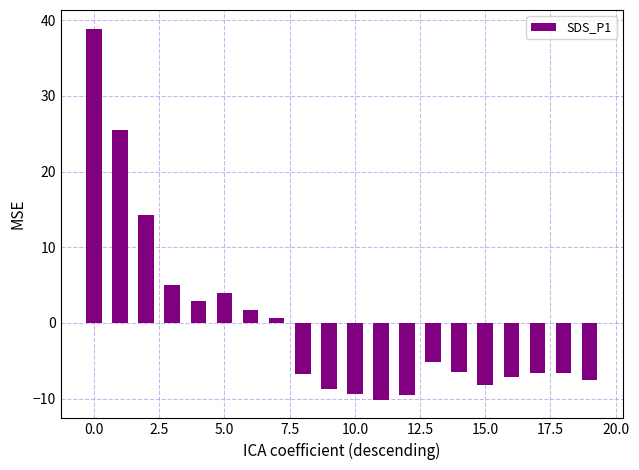

What is the maximum value shown in the chart?

38.9